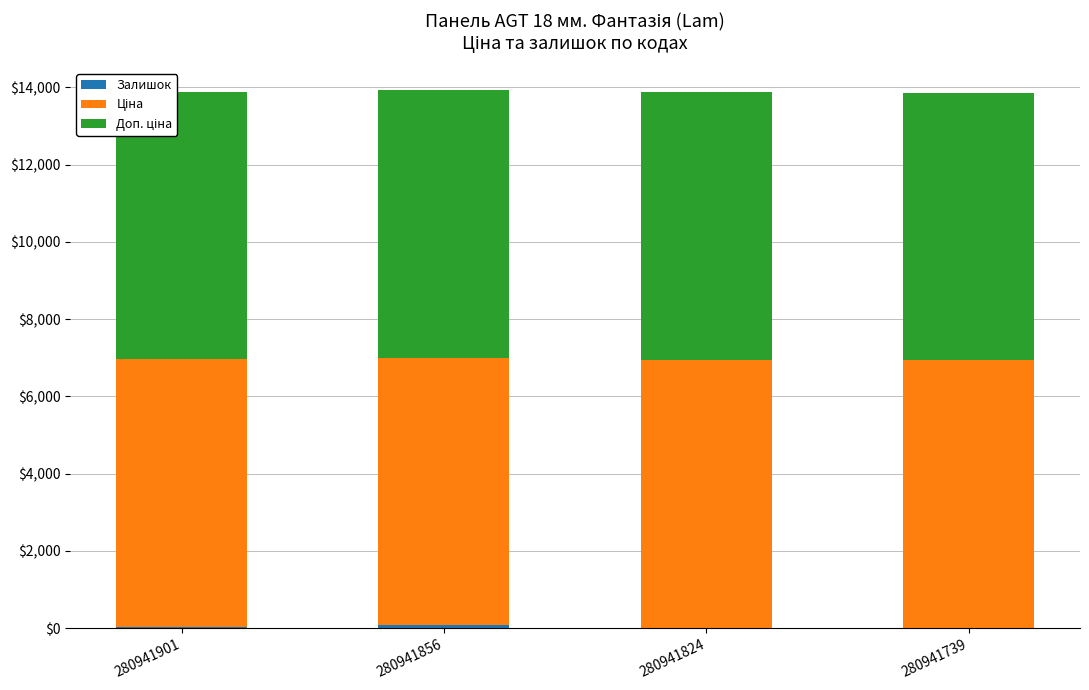

At which label is Доп. ціна closest to 6925?

280941901